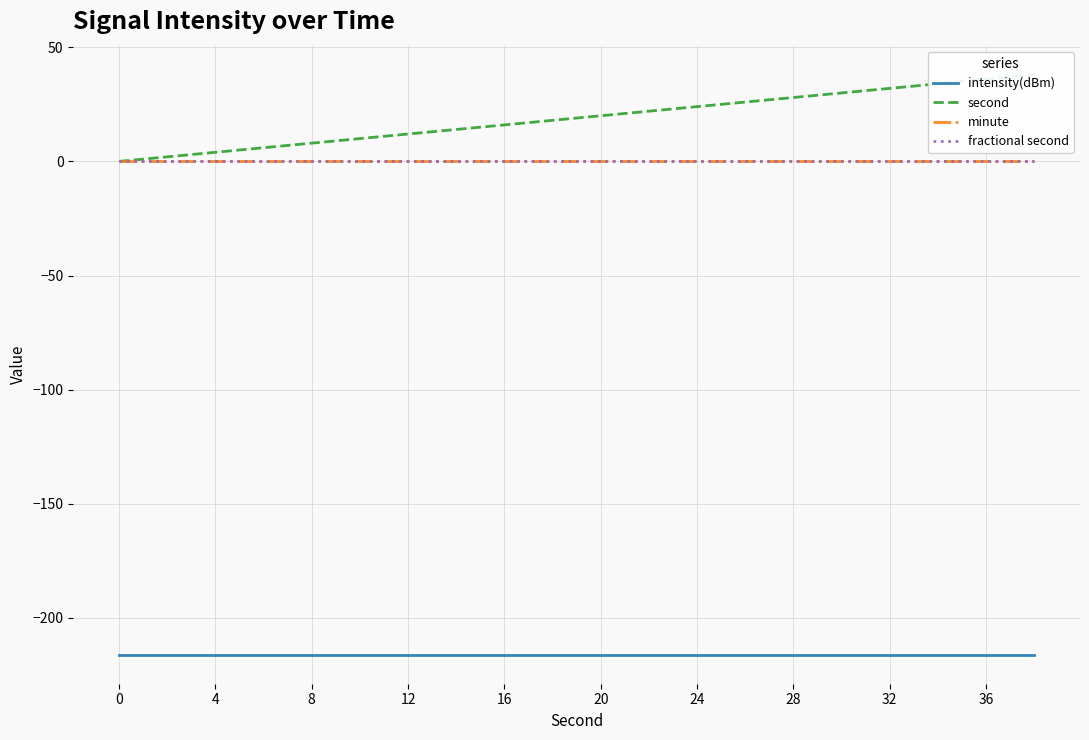

At how many categories does at least one series exceed -185?

20